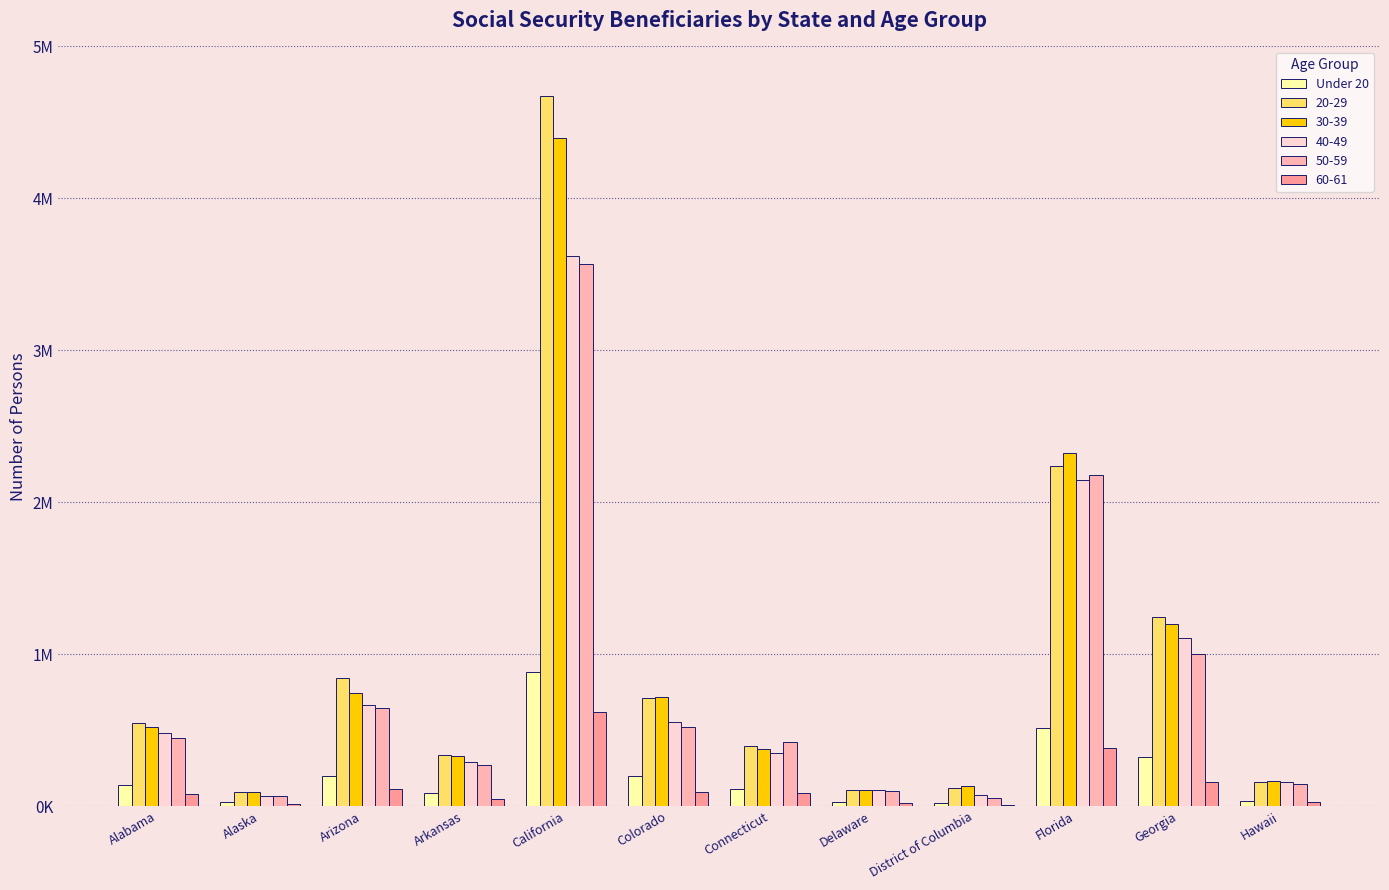

Does the chart contain stacked bars?

No